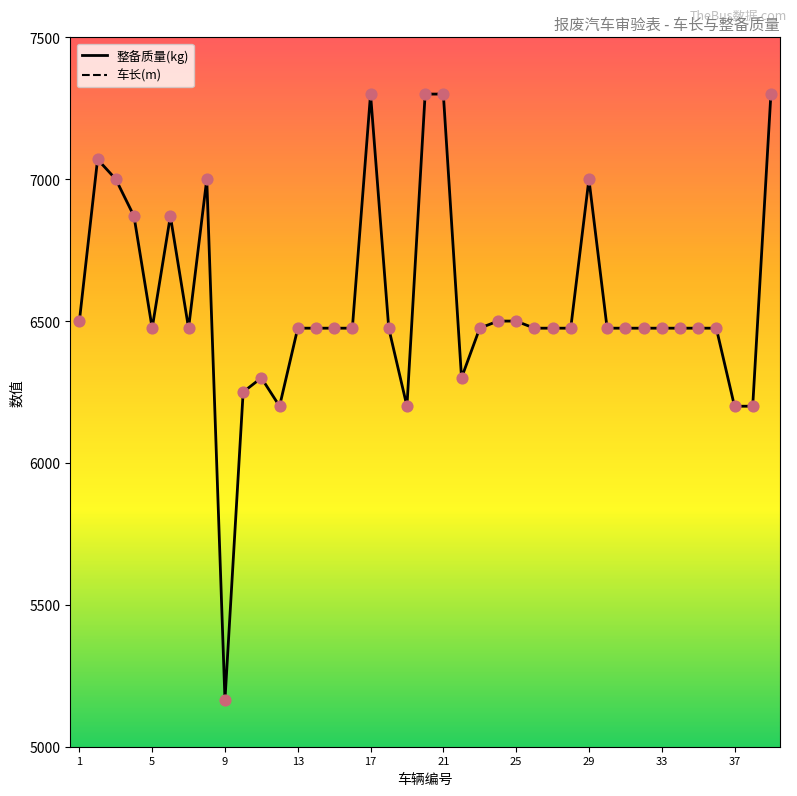

Which series reaches the minimum Y coordinate?

车长(m)